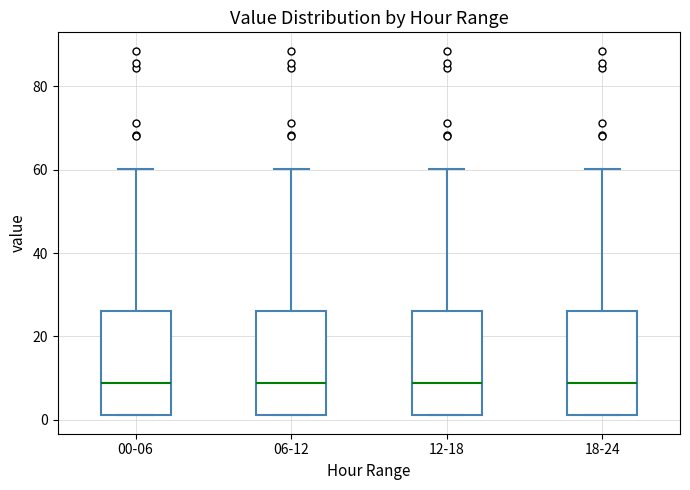

Reading left to right, transcribe this box plot: for each box, give where its median line is, the range the box spans, and where its two whiskers end, as read against the y-axis. The values are not printed on the chart, so give them approximately, as read against the axis.

00-06: median 8, box 2 to 26, whiskers 2 to 60
06-12: median 8, box 2 to 26, whiskers 2 to 60
12-18: median 8, box 2 to 26, whiskers 2 to 60
18-24: median 8, box 2 to 26, whiskers 2 to 60